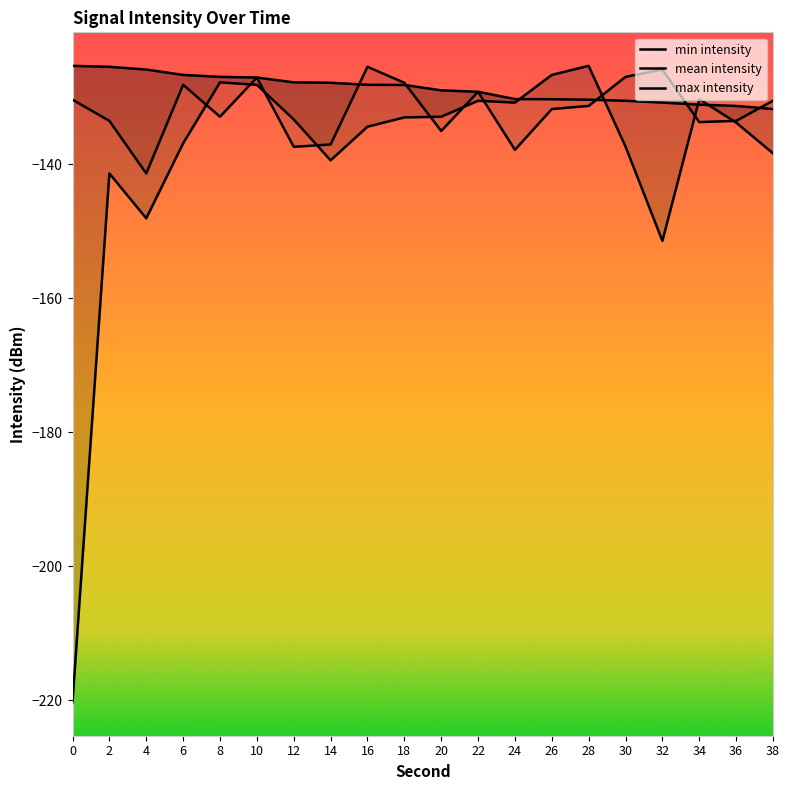

Rank the categories by max intensity value from highest to lowest.

0, 2, 4, 6, 8, 10, 12, 14, 16, 18, 20, 22, 24, 26, 28, 30, 32, 34, 36, 38